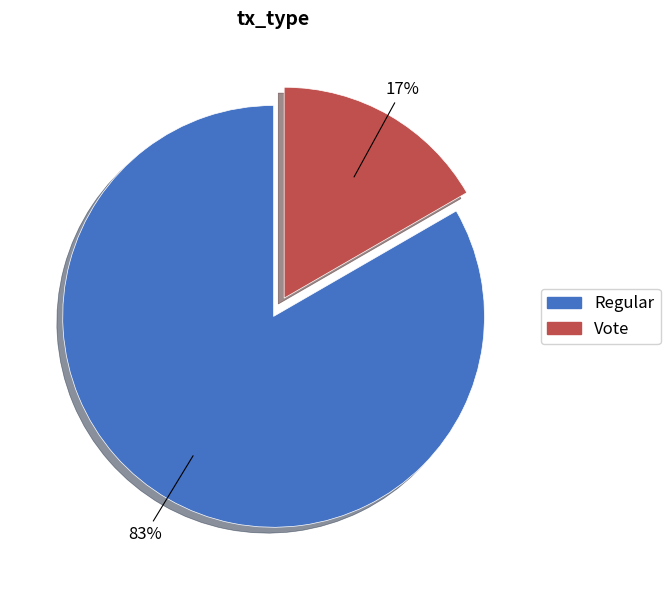

What is the majority slice?

Regular